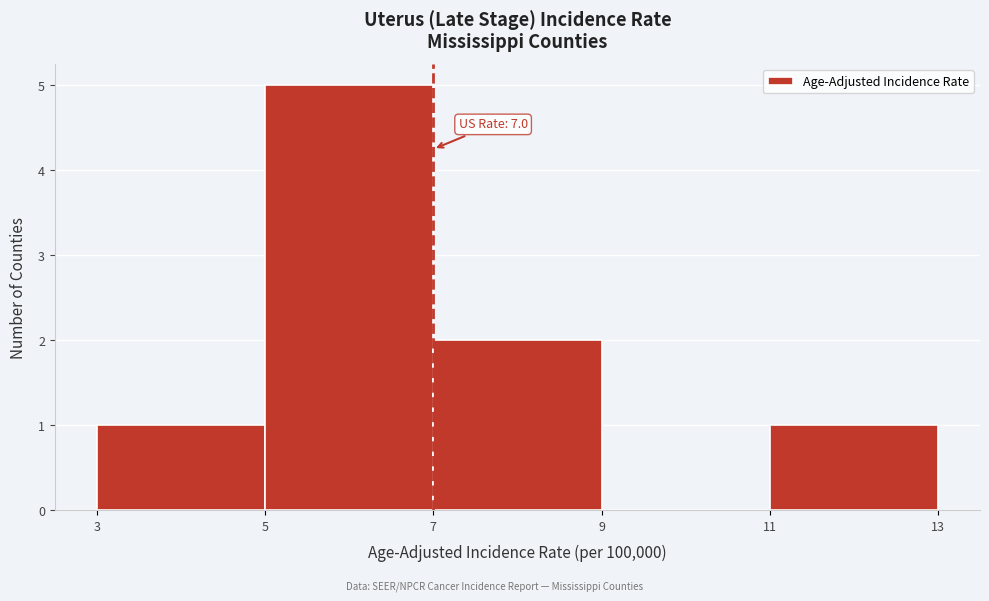

Which range on the x-axis has the tallest bar?

5 to 7